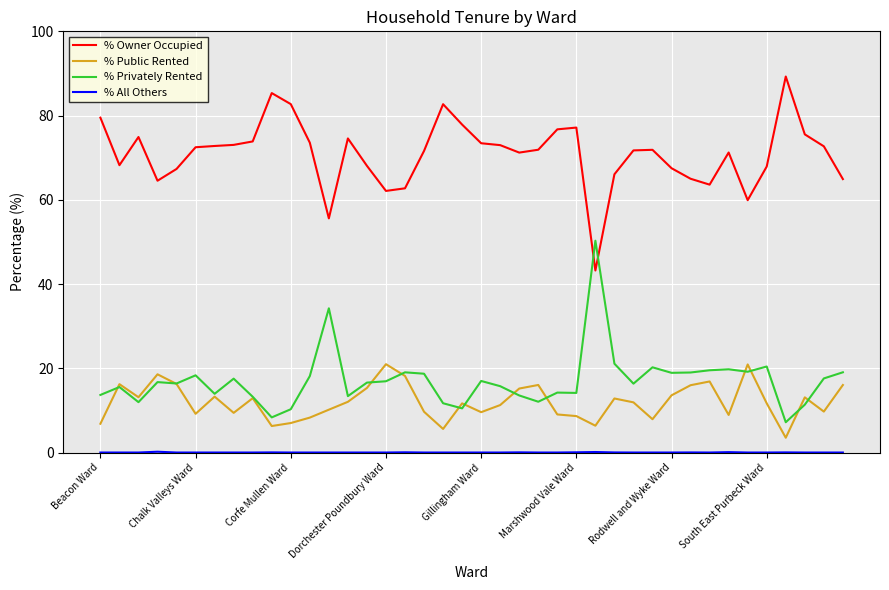

Which series has the largest total across all categories?

% Owner Occupied